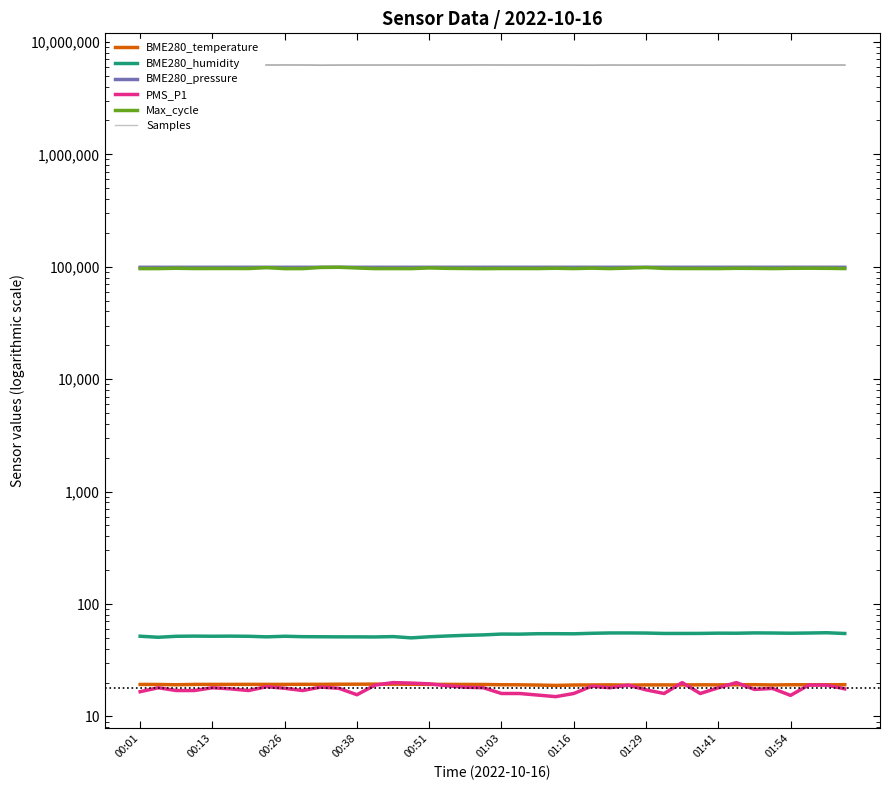

Reading left to right, transcribe all the data shown in this chart.

BME280_temperature: 19.3	19.2	19.1	19.3	19.3	19.3	19.3	19.3	19.3	19.3	19.3	19.4	19.4	19.4	19.4	19.3	19.3	19.3	19.3	19.2	19.1	19.1	19.0	18.9	19.0	19.1	19.1	19.0	19.1	19.1	19.1	19.1	19.1	19.1	19.2	19.1	19.1	19.1	19.1	19.2
BME280_humidity: 51.7	50.6	51.6	51.8	51.7	51.8	51.6	51.1	51.7	51.2	51.1	51.0	51.0	50.9	51.3	50.0	51.1	52.0	52.6	53.1	54.0	54.0	54.4	54.5	54.4	54.9	55.3	55.3	55.2	54.7	54.7	54.8	55.1	55.0	55.3	55.2	55.0	55.2	55.5	54.7
BME280_pressure: 98934.5	98927.4	98915.7	98936.2	98937.8	98943.3	98947.7	98949.6	98946.8	98948.2	98955.6	98960.2	98954.5	98960.5	98959.7	98963.2	98971.2	98978.0	98976.3	98977.8	98980.2	98981.0	98975.0	98947.7	98964.9	98970.9	98971.2	98967.4	98967.9	98987.0	98982.4	98986.5	98977.5	98976.9	98990.8	98977.5	98983.2	98990.3	98984.8	98991.7
PMS_P1: 16.6	18.0	17.0	17.0	18.0	17.6	17.0	18.4	17.8	17.0	18.2	17.8	15.6	19.0	20.0	19.8	19.5	18.8	18.2	18.0	16.0	16.0	15.5	15.0	16.0	18.6	18.0	19.0	17.2	16.0	20.0	16.0	18.0	20.0	17.4	17.8	15.4	19.0	19.0	17.6
Max_cycle: 96241.0	96296.0	96978.0	96392.0	96464.0	96502.0	96444.0	98228.0	96220.0	96289.0	98614.0	99014.0	97522.0	96285.0	96328.0	96256.0	97630.0	96808.0	96475.0	96195.0	96439.0	96410.0	96395.0	96986.0	96336.0	97185.0	96306.0	97267.0	98489.0	96672.0	96389.0	96362.0	96320.0	96874.0	96715.0	96318.0	96872.0	97065.0	96835.0	96363.0
Samples: 6229767.0	6236840.0	6228453.0	6227736.0	6231563.0	6208948.0	6208741.0	6226664.0	6240100.0	6233917.0	6191275.0	6211193.0	6225404.0	6227048.0	6228864.0	6227157.0	6227571.0	6208838.0	6228390.0	6240945.0	6228264.0	6227103.0	6235609.0	6226892.0	6207421.0	6192205.0	6226705.0	6210021.0	6215401.0	6210233.0	6225065.0	6224907.0	6225756.0	6224874.0	6214191.0	6224480.0	6224911.0	6227620.0	6219862.0	6225363.0